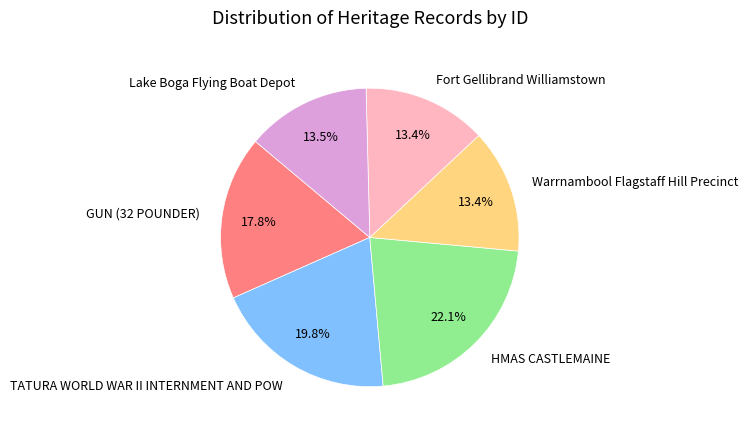

Between HMAS CASTLEMAINE and Warrnambool Flagstaff Hill Precinct, which is larger?

HMAS CASTLEMAINE